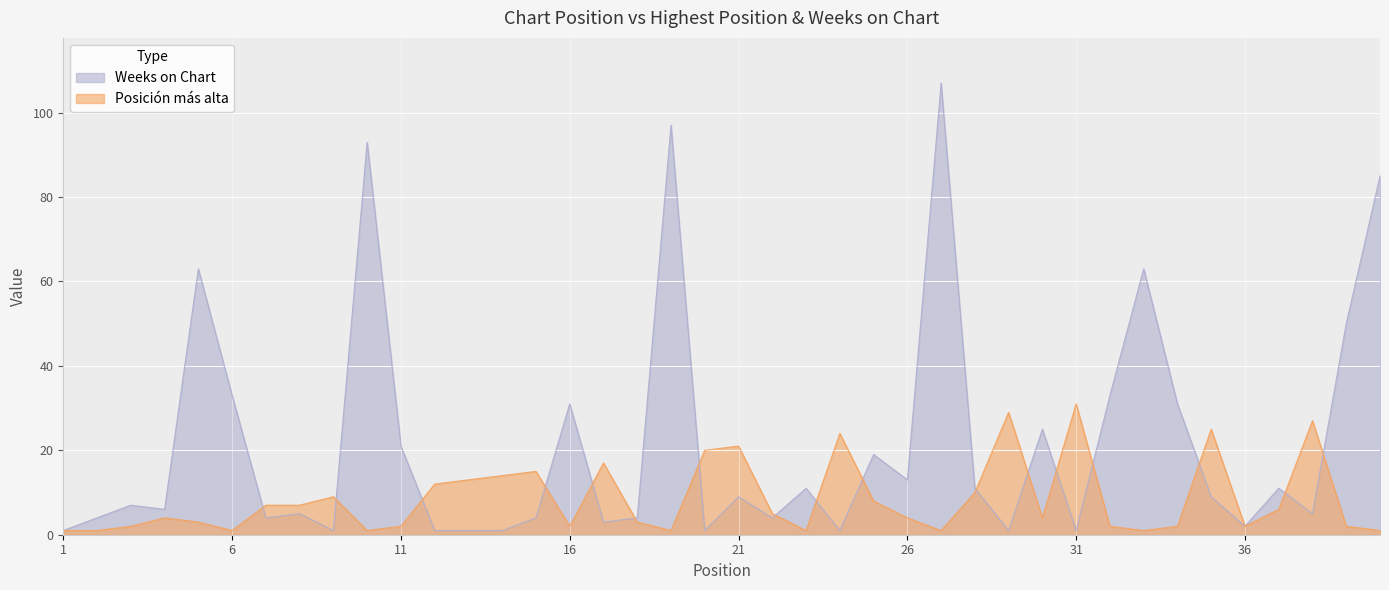

At how many categories does at least one series exceed 59?

6